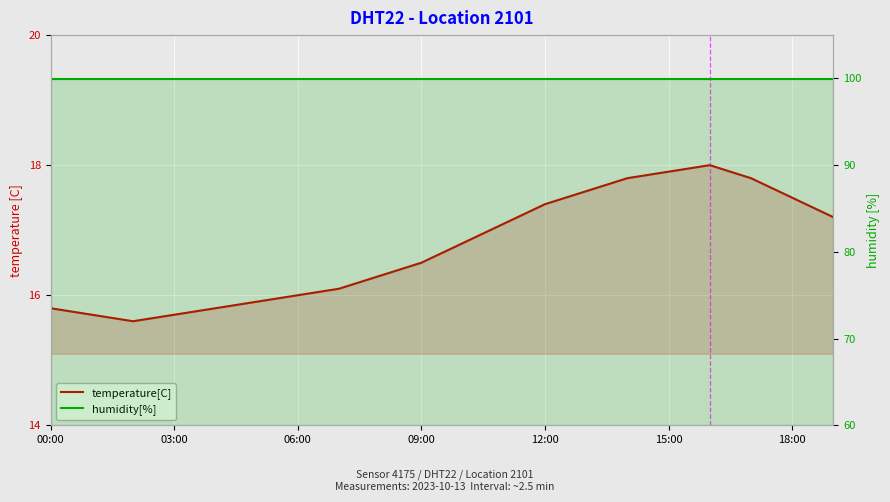

Reading left to right, list all the values displayed in this chart.

temperature[C]: 15.8	15.7	15.6	15.7	15.8	15.9	16.0	16.1	16.3	16.5	16.8	17.1	17.4	17.6	17.8	17.9	18.0	17.8	17.5	17.2
humidity[%]: 99.9	99.9	99.9	99.9	99.9	99.9	99.9	99.9	99.9	99.9	99.9	99.9	99.9	99.9	99.9	99.9	99.9	99.9	99.9	99.9